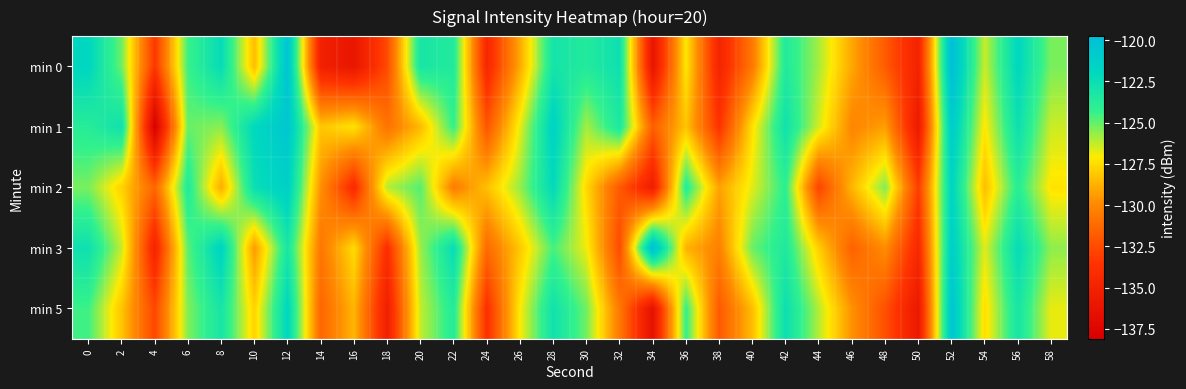

What is the greatest value displayed?

-119.8